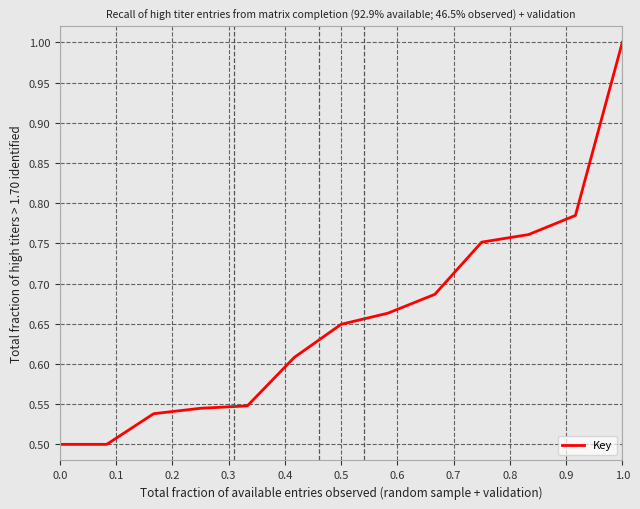

What is the greatest value displayed?

1.0